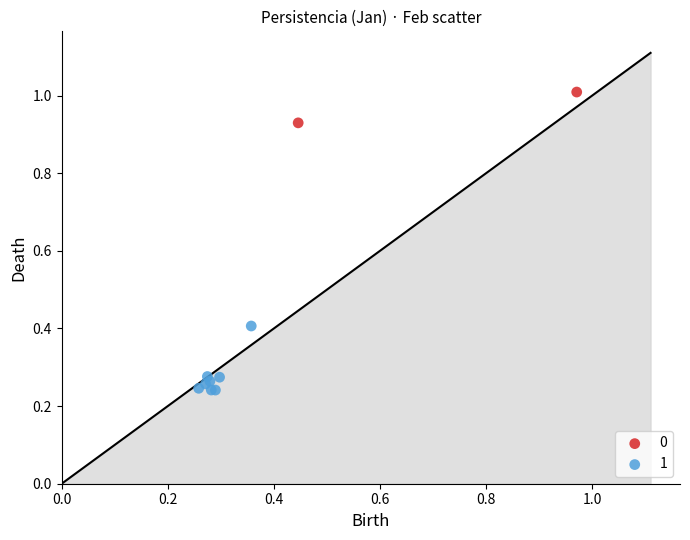

Which series contains the lowest Y value?

1